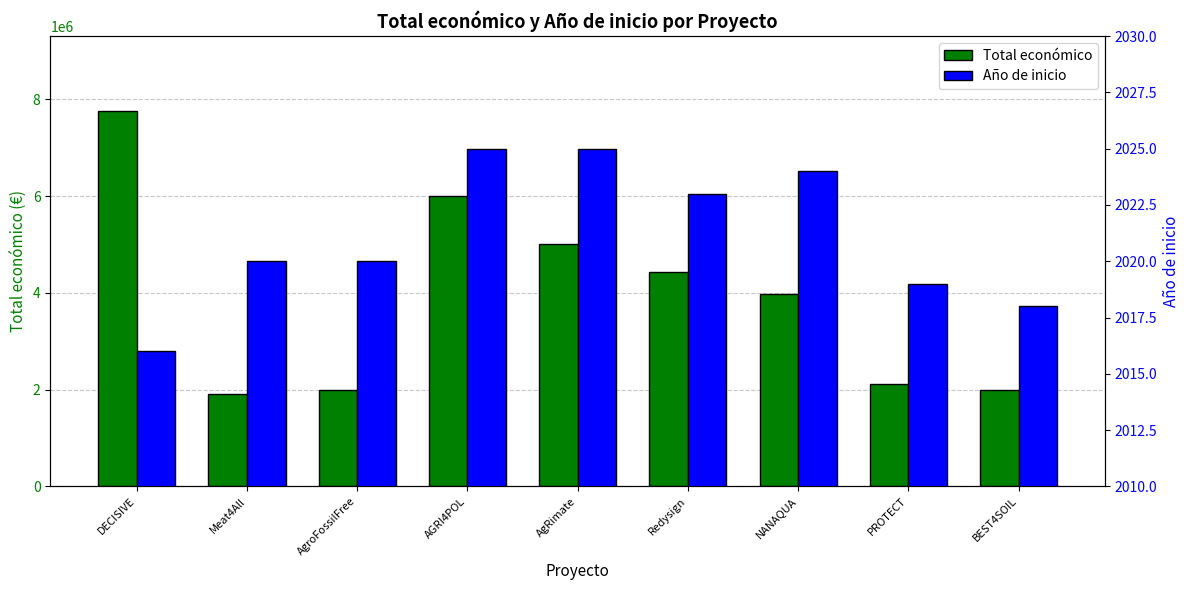

Rank the categories by Año de inicio value from lowest to highest.

DECISIVE, BEST4SOIL, PROTECT, Meat4All, AgroFossilFree, Redysign, NANAQUA, AGRI4POL, AgRimate